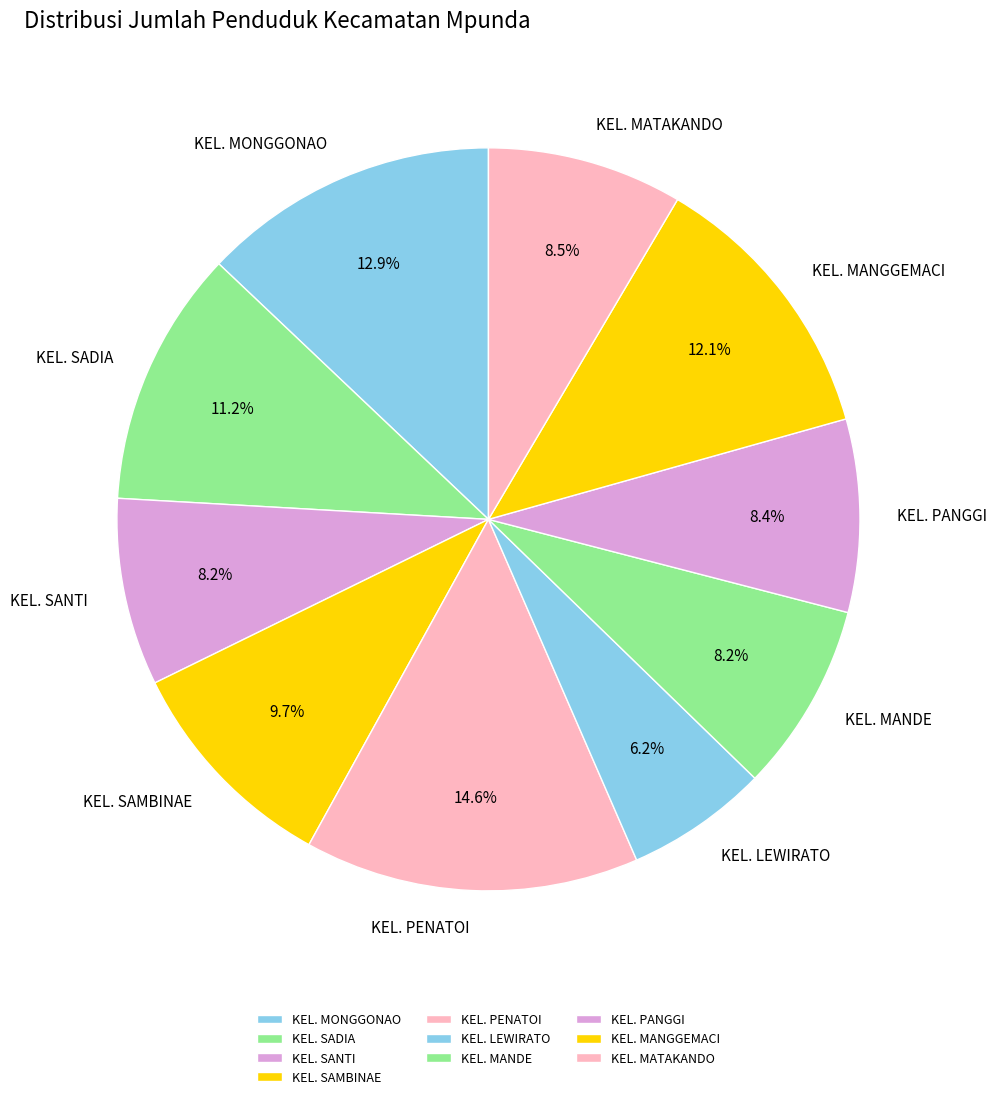

What portion of the pie excludes KEL. SAMBINAE?

90.3%